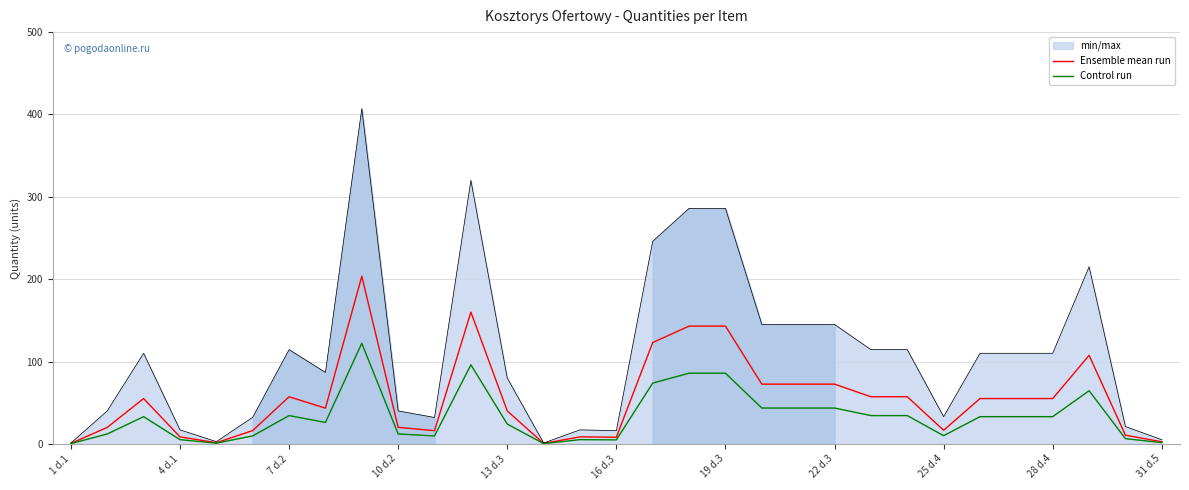

What is the maximum value for Control run?

122.1